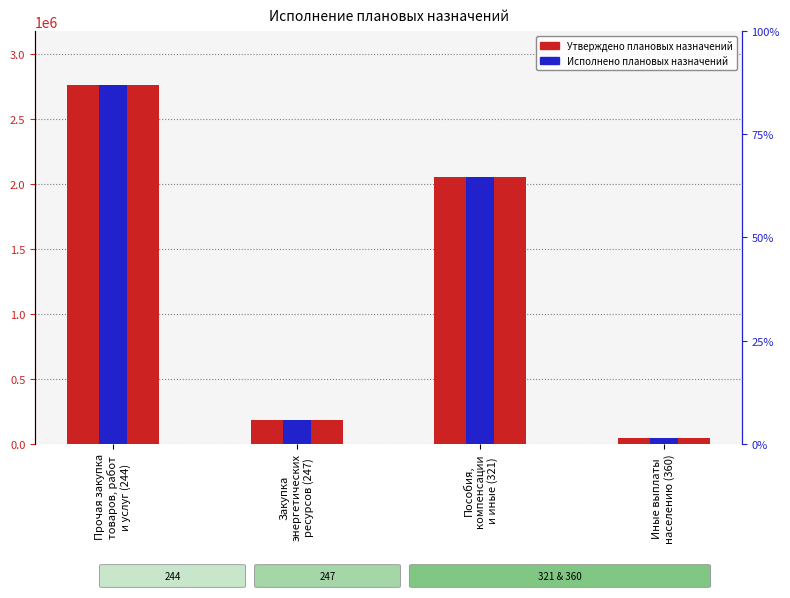

Which series has the widest spread of values?

Утверждено плановых назначений